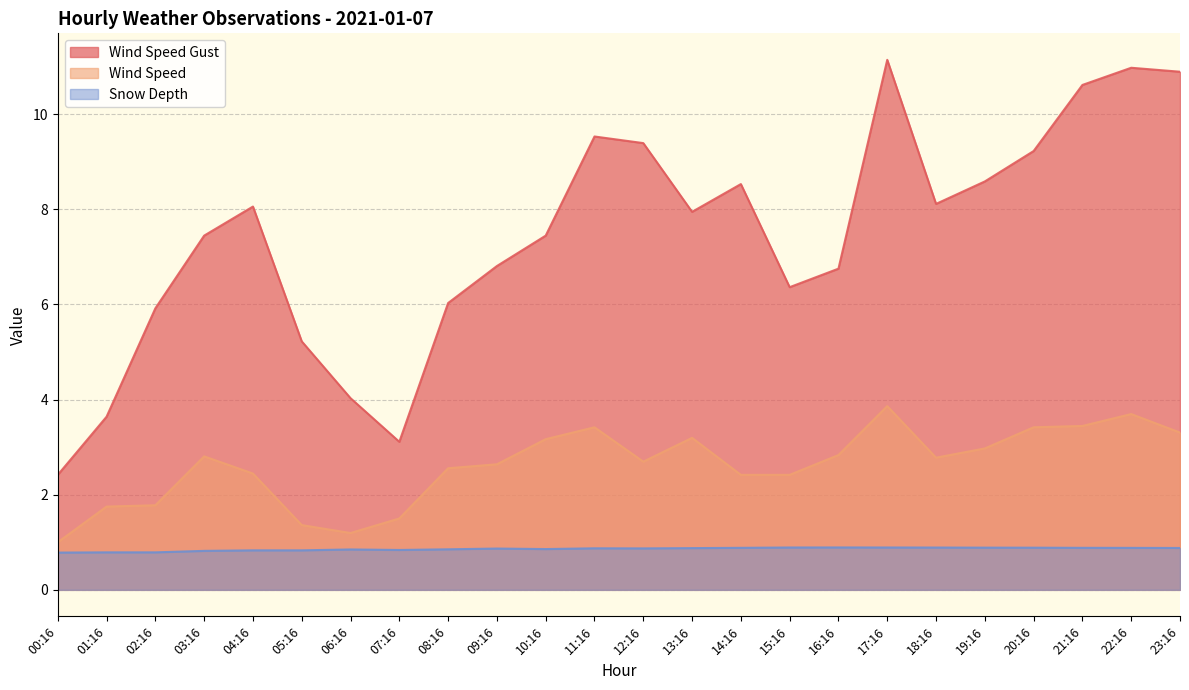

Is it true that Snow Depth equals 1.3 at 22:16?

False